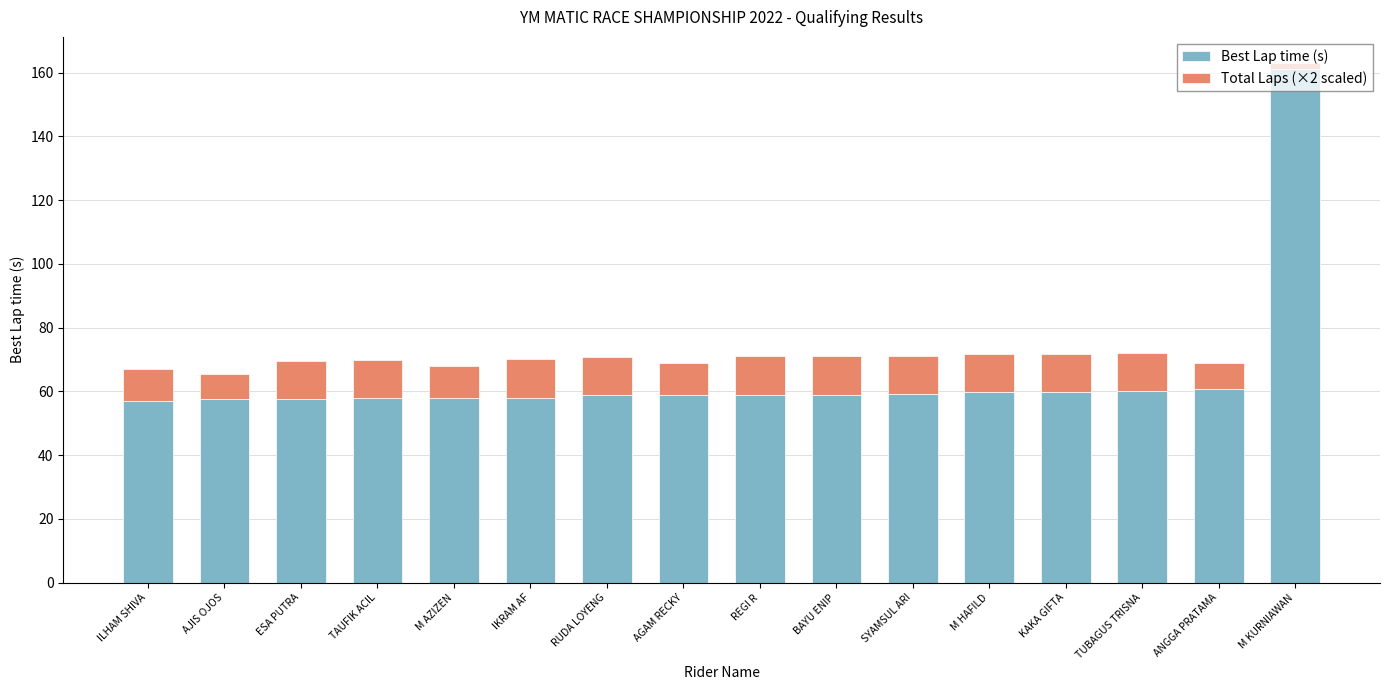

What is the approximate value of Best Lap time (s) at M AZIZEN?

58.1